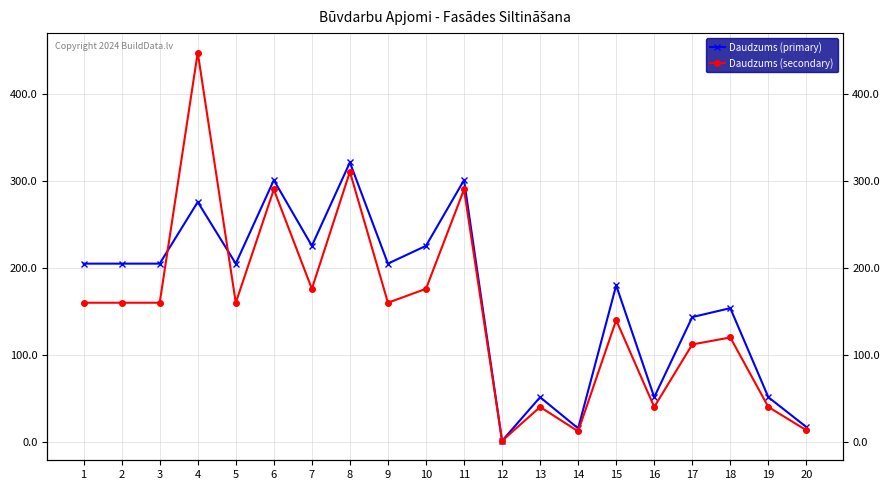

What is the spread (max minus min) of values at 1?

45.0